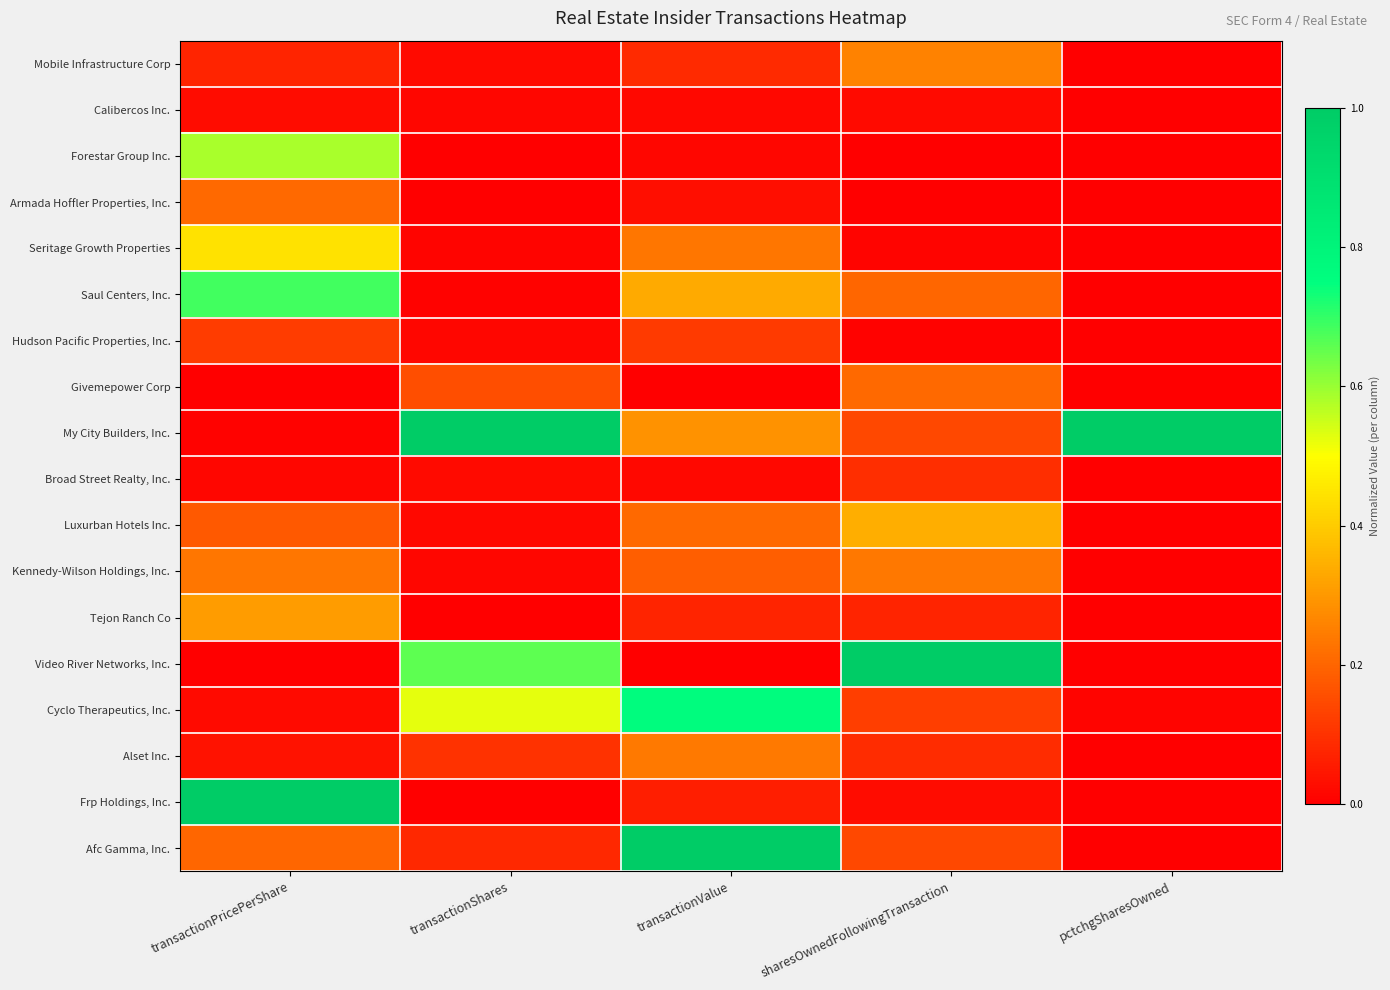

Reading left to right, list all the values displayed in this chart.

Mobile Infrastructure Corp: transactionPricePerShare=0.1	transactionShares=0.0	transactionValue=0.1	sharesOwnedFollowingTransaction=0.3	pctchgSharesOwned=0.0
Calibercos Inc.: transactionPricePerShare=0.0	transactionShares=0.0	transactionValue=0.0	sharesOwnedFollowingTransaction=0.0	pctchgSharesOwned=0.0
Forestar Group Inc.: transactionPricePerShare=0.6	transactionShares=0.0	transactionValue=0.0	sharesOwnedFollowingTransaction=0.0	pctchgSharesOwned=0.0
Armada Hoffler Properties, Inc.: transactionPricePerShare=0.2	transactionShares=0.0	transactionValue=0.0	sharesOwnedFollowingTransaction=0.0	pctchgSharesOwned=0.0
Seritage Growth Properties: transactionPricePerShare=0.4	transactionShares=0.0	transactionValue=0.2	sharesOwnedFollowingTransaction=0.0	pctchgSharesOwned=0.0
Saul Centers, Inc.: transactionPricePerShare=0.7	transactionShares=0.0	transactionValue=0.3	sharesOwnedFollowingTransaction=0.2	pctchgSharesOwned=0.0
Hudson Pacific Properties, Inc.: transactionPricePerShare=0.1	transactionShares=0.0	transactionValue=0.1	sharesOwnedFollowingTransaction=0.0	pctchgSharesOwned=0.0
Givemepower Corp: transactionPricePerShare=0.0	transactionShares=0.2	transactionValue=0.0	sharesOwnedFollowingTransaction=0.2	pctchgSharesOwned=0.0
My City Builders, Inc.: transactionPricePerShare=0.0	transactionShares=1.0	transactionValue=0.3	sharesOwnedFollowingTransaction=0.1	pctchgSharesOwned=1.0
Broad Street Realty, Inc.: transactionPricePerShare=0.0	transactionShares=0.0	transactionValue=0.0	sharesOwnedFollowingTransaction=0.1	pctchgSharesOwned=0.0
Luxurban Hotels Inc.: transactionPricePerShare=0.2	transactionShares=0.0	transactionValue=0.2	sharesOwnedFollowingTransaction=0.3	pctchgSharesOwned=0.0
Kennedy-Wilson Holdings, Inc.: transactionPricePerShare=0.2	transactionShares=0.0	transactionValue=0.2	sharesOwnedFollowingTransaction=0.2	pctchgSharesOwned=0.0
Tejon Ranch Co: transactionPricePerShare=0.3	transactionShares=0.0	transactionValue=0.1	sharesOwnedFollowingTransaction=0.1	pctchgSharesOwned=0.0
Video River Networks, Inc.: transactionPricePerShare=0.0	transactionShares=0.7	transactionValue=0.0	sharesOwnedFollowingTransaction=1.0	pctchgSharesOwned=0.0
Cyclo Therapeutics, Inc.: transactionPricePerShare=0.0	transactionShares=0.5	transactionValue=0.8	sharesOwnedFollowingTransaction=0.1	pctchgSharesOwned=0.0
Alset Inc.: transactionPricePerShare=0.0	transactionShares=0.1	transactionValue=0.2	sharesOwnedFollowingTransaction=0.1	pctchgSharesOwned=0.0
Frp Holdings, Inc.: transactionPricePerShare=1.0	transactionShares=0.0	transactionValue=0.1	sharesOwnedFollowingTransaction=0.0	pctchgSharesOwned=0.0
Afc Gamma, Inc.: transactionPricePerShare=0.2	transactionShares=0.1	transactionValue=1.0	sharesOwnedFollowingTransaction=0.1	pctchgSharesOwned=0.0